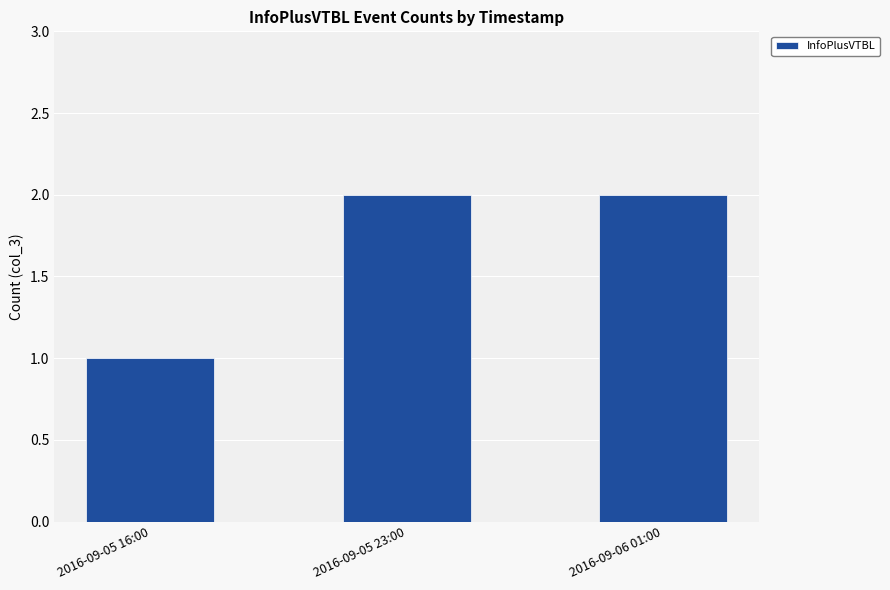

What position from the right is 2016-09-06 01:00?

1